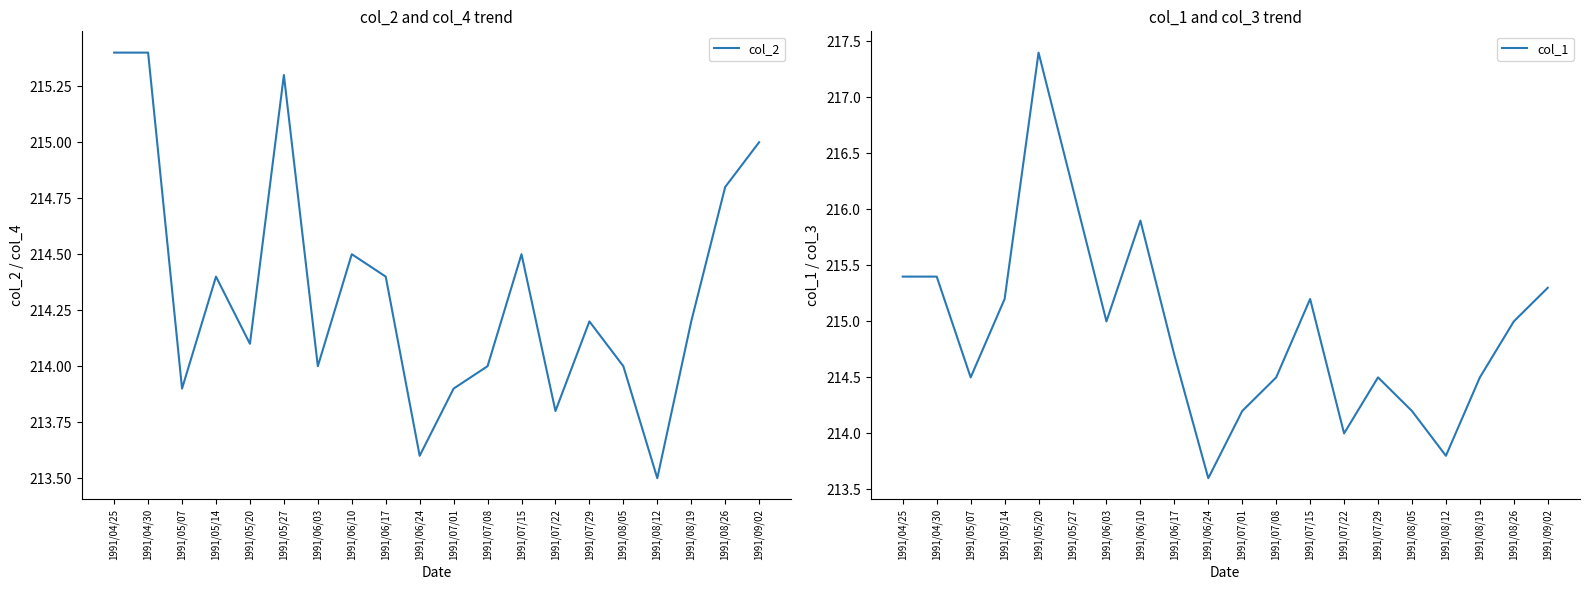

What is the total value across all series at 1991/07/22?

427.8